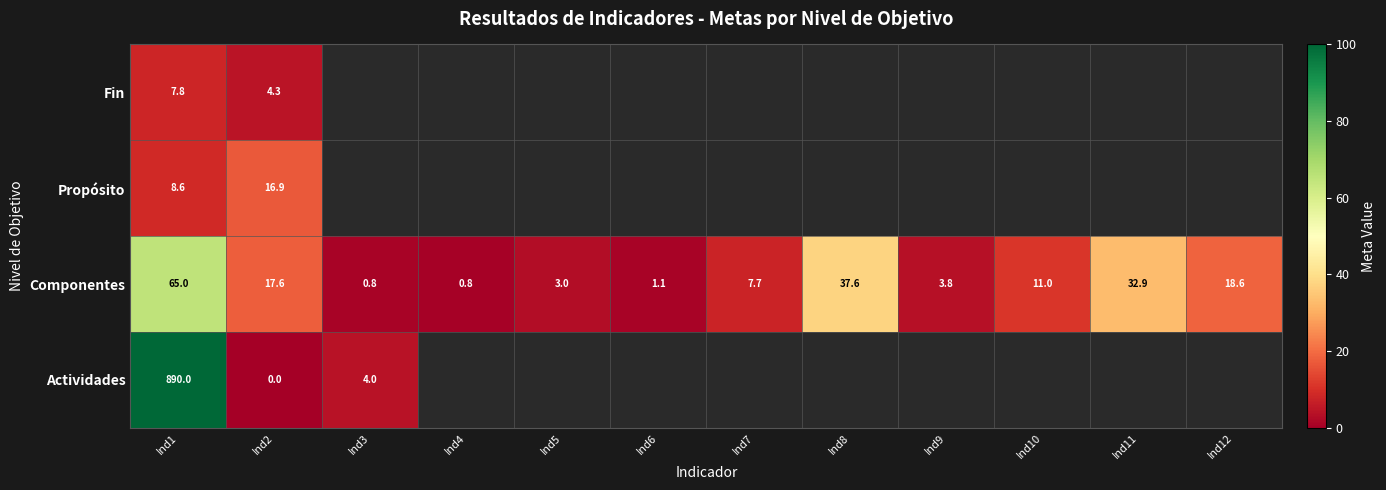

Rank the series at Ind1 from lowest to highest value.

Fin, Propósito, Componentes, Actividades